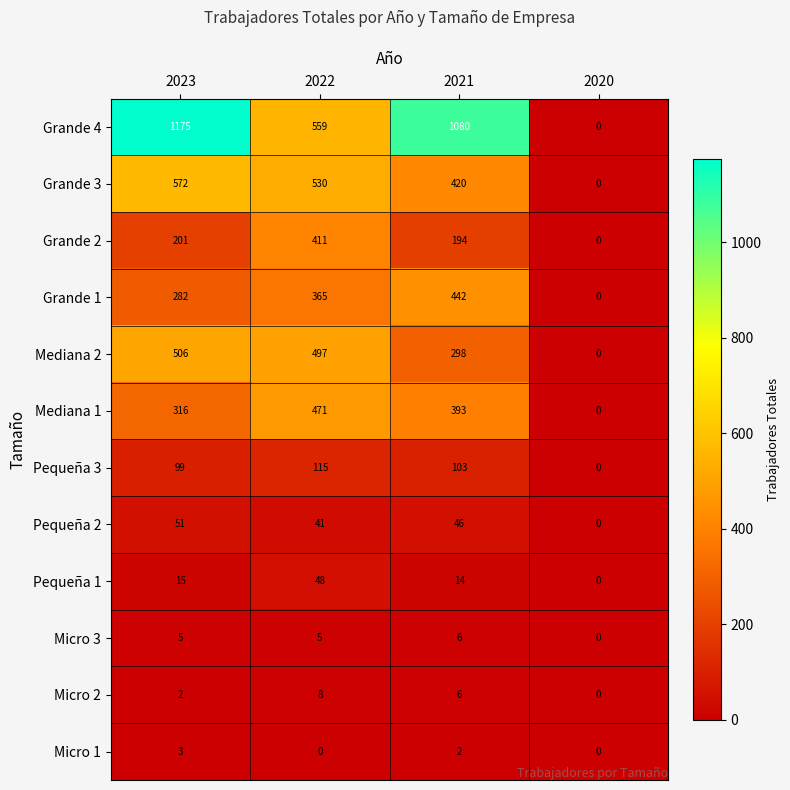

What is the difference between the Mediana 2 values at 2021 and 2023?

208